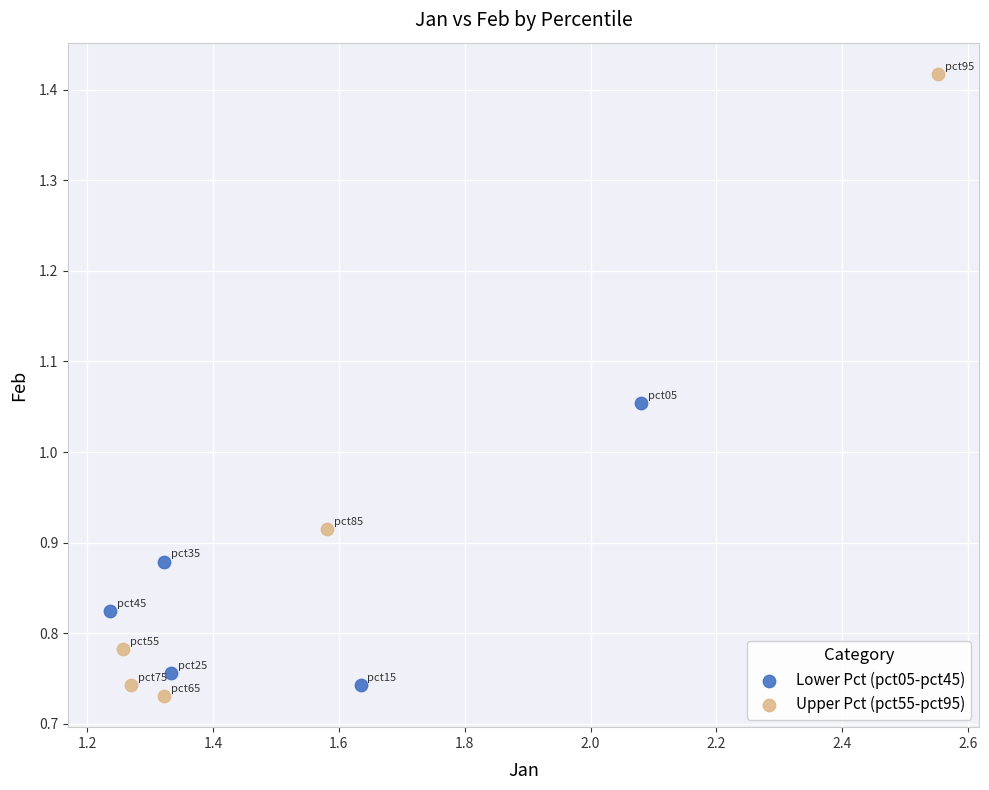

Which series has the largest Y range (max minus min)?

Upper Pct (pct55-pct95)